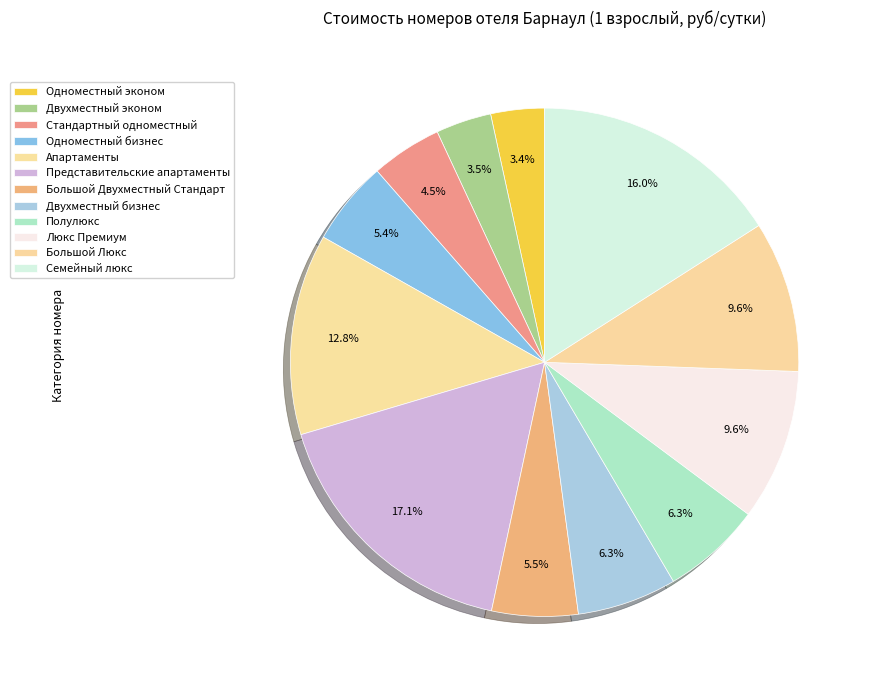

What portion of the pie excludes Одноместный эконом?

96.6%